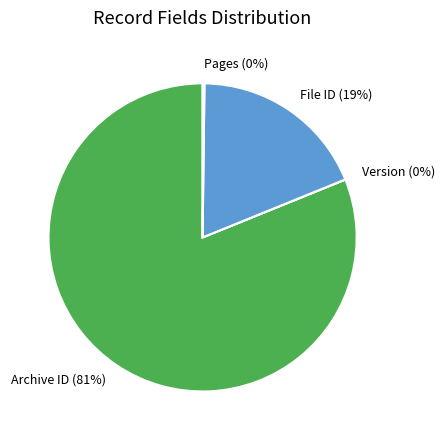

Which slice represents more than half of the pie?

Archive ID